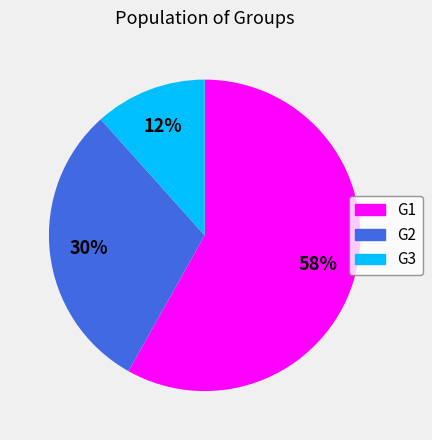

Is G1 the majority of the pie?

Yes